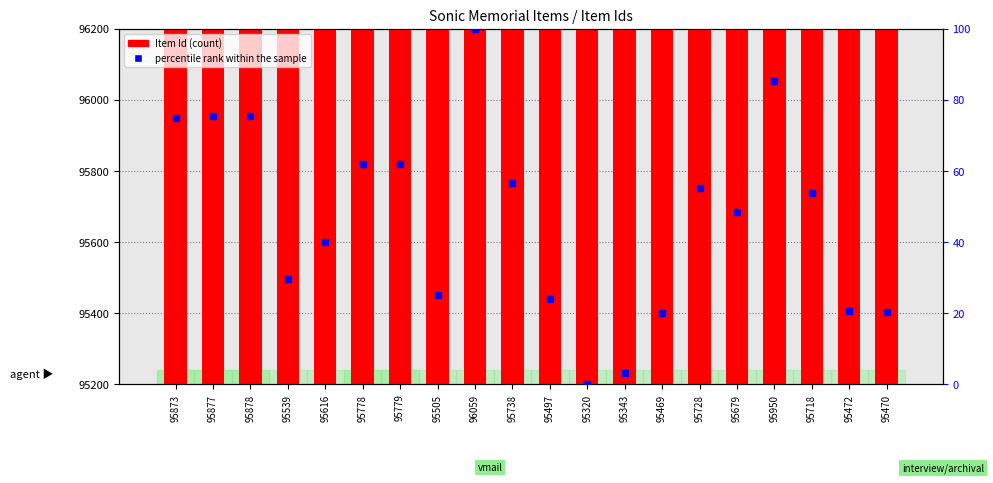

True or false: percentile rank within the sample has a value of 53.9 at 95718.

True